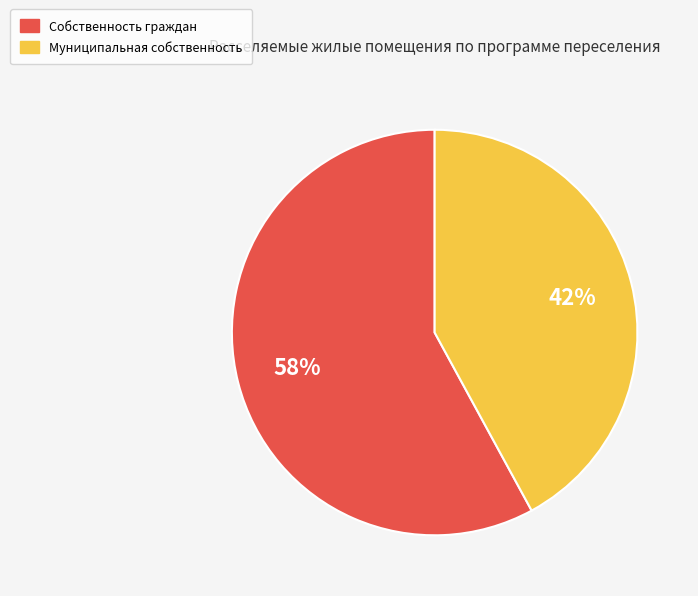

What is the ratio of the value at Собственность граждан to the value at Муниципальная собственность?

1.4